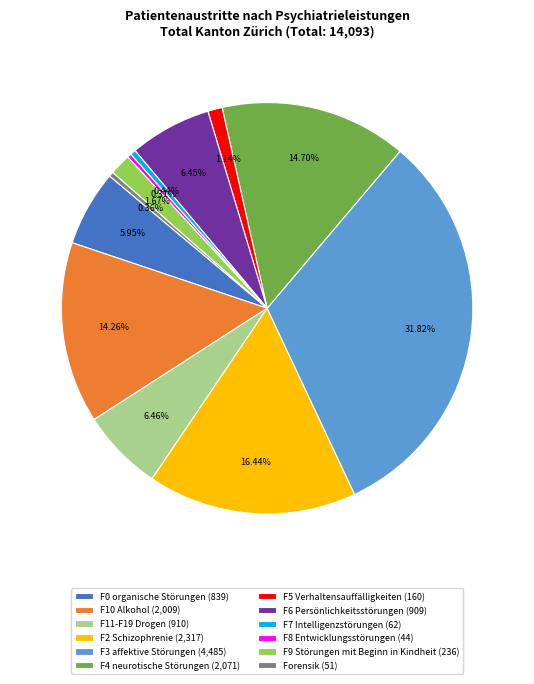

Approximately how many times larger is the value at F7 Intelligenzstörungen compared to F8 Entwicklungsstörungen?

1.4